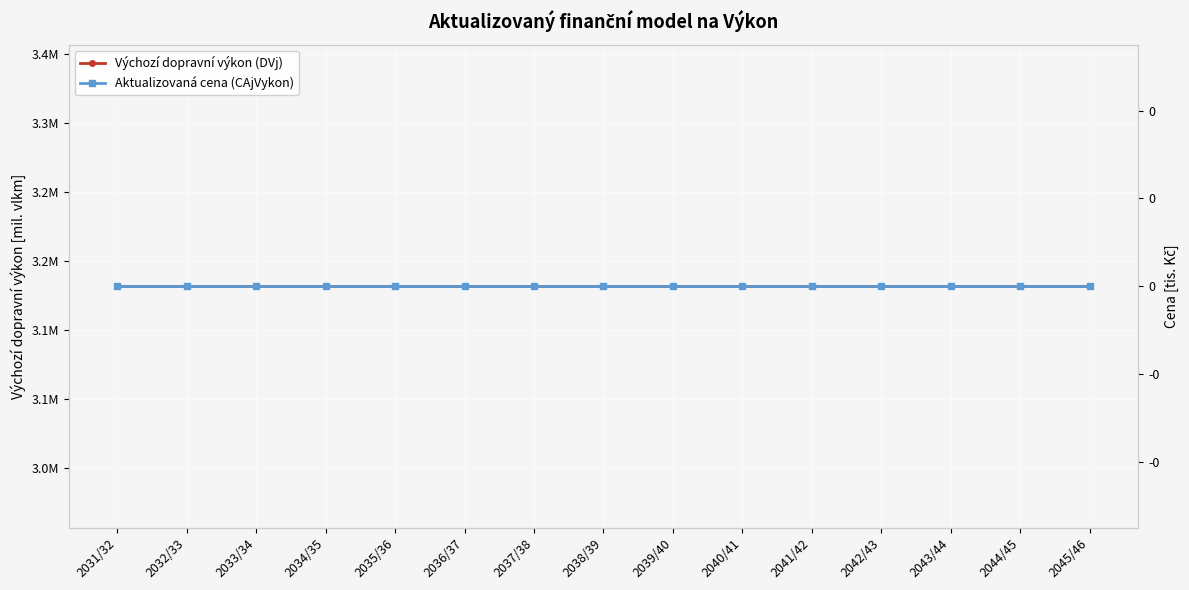

True or false: Výchozí dopravní výkon (DVj) has a value of 3.2 at 2043/44.

True